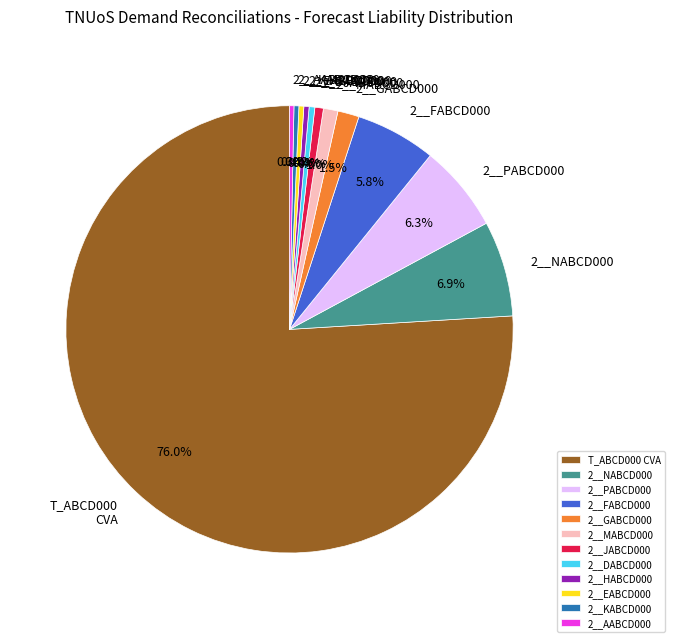

What is the largest slice in the pie chart?

T_ABCD000 CVA